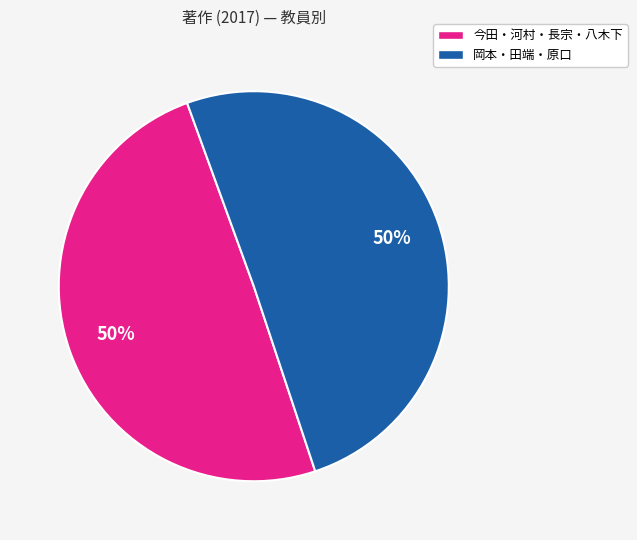

Is there a majority slice in this chart?

No